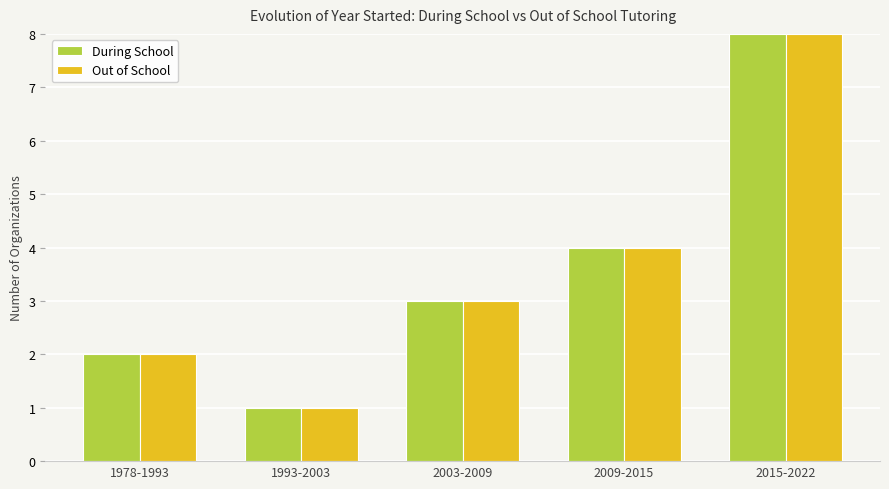

At which label does Out of School reach its peak?

2015-2022